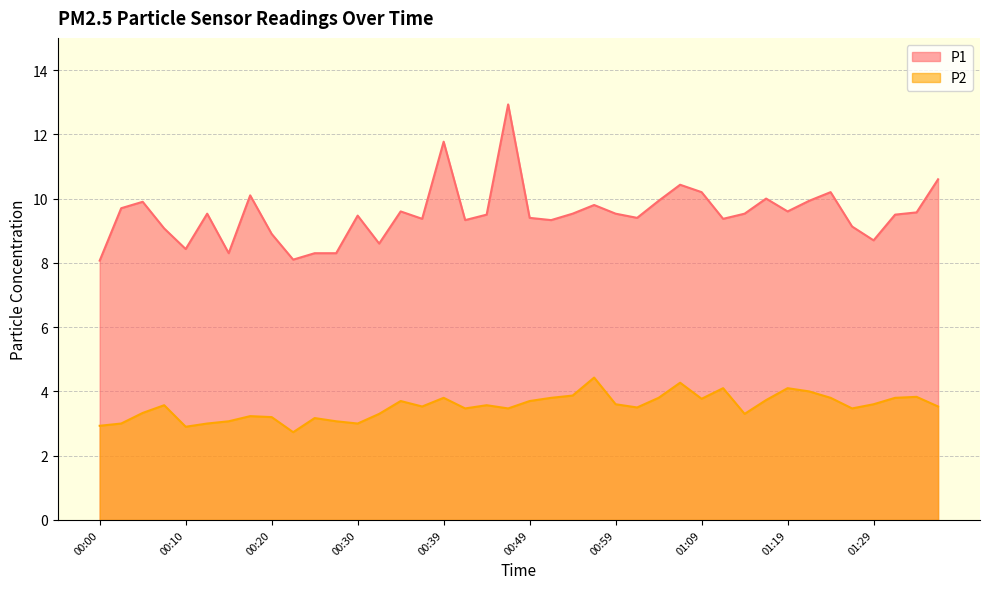

True or false: P1 and P2 intersect in this chart.

False